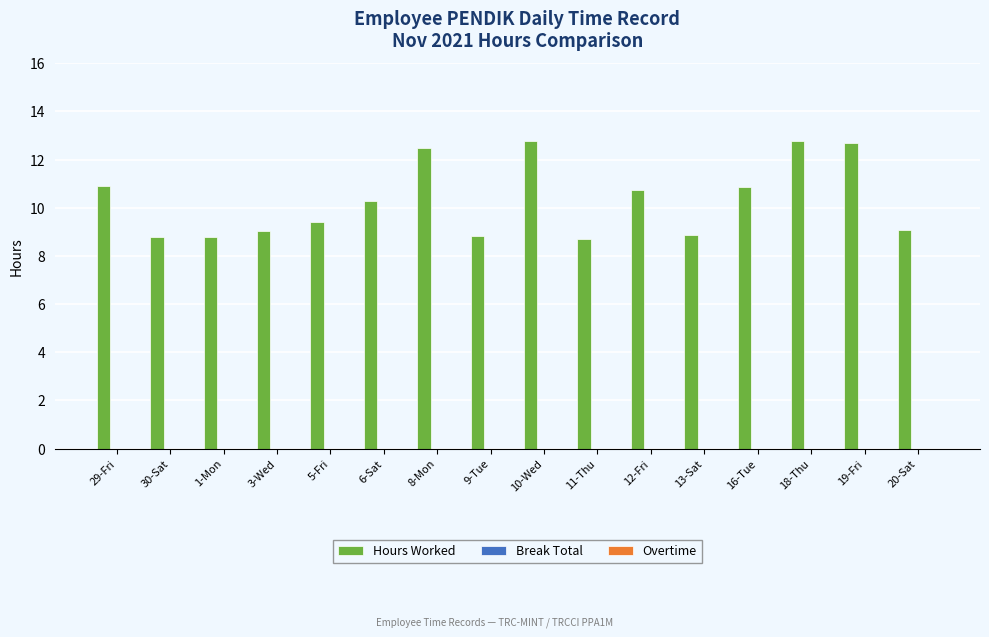

What position from the left is 16-Tue?

13